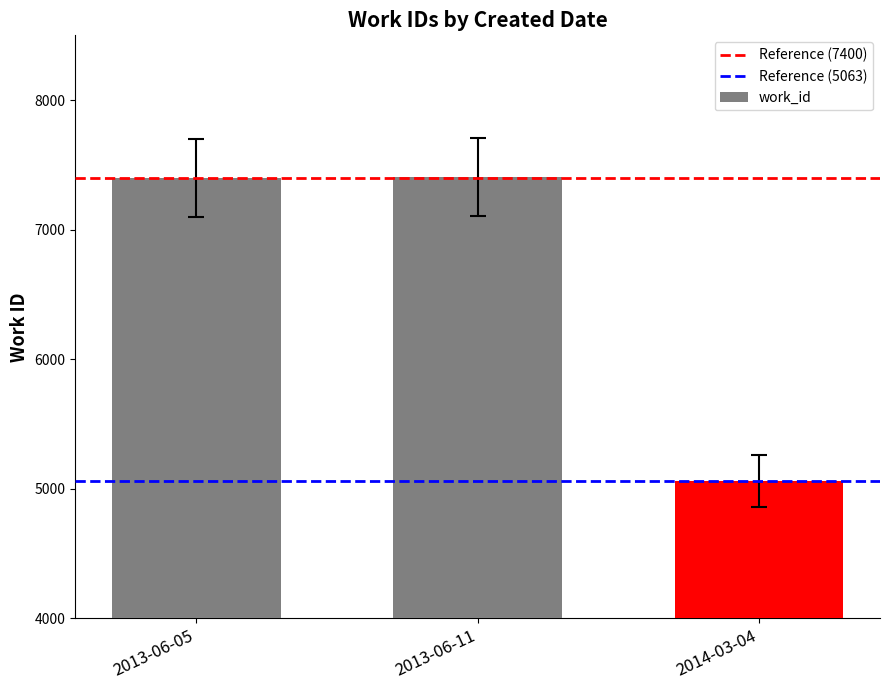

At which label is the value closest to 6235?

2013-06-05